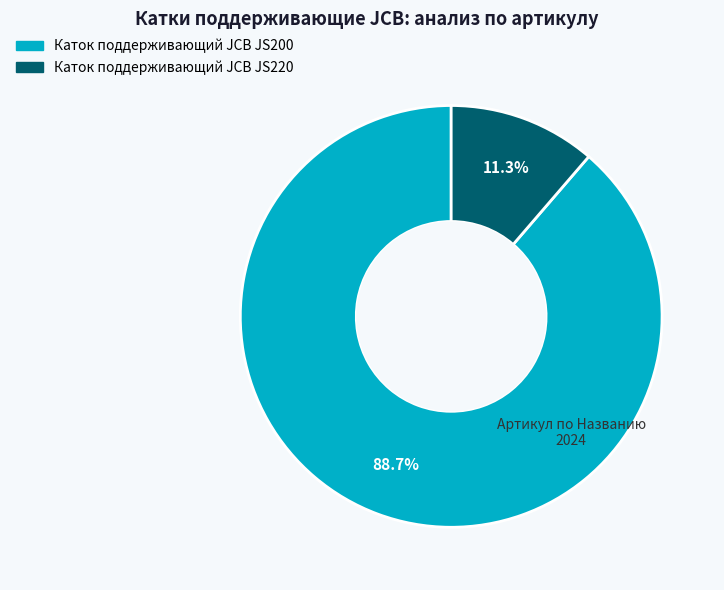

Is there any slice that represents more than half of the pie?

Yes